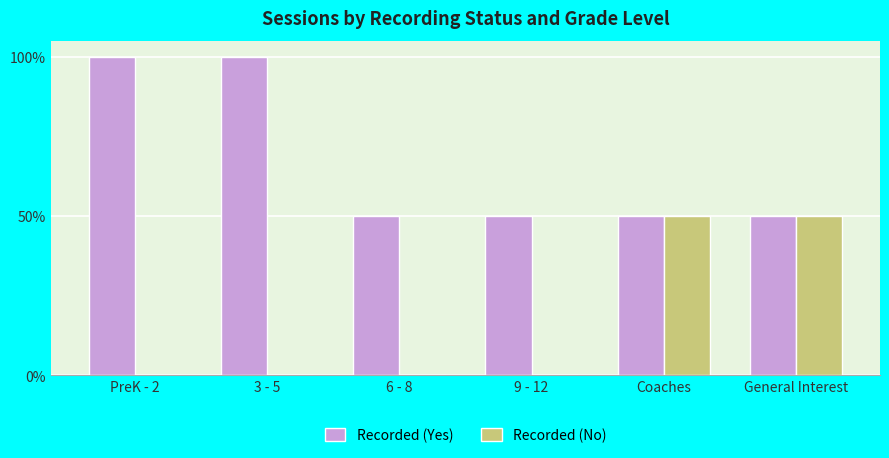

What is the spread (max minus min) of values at 6 - 8?

1